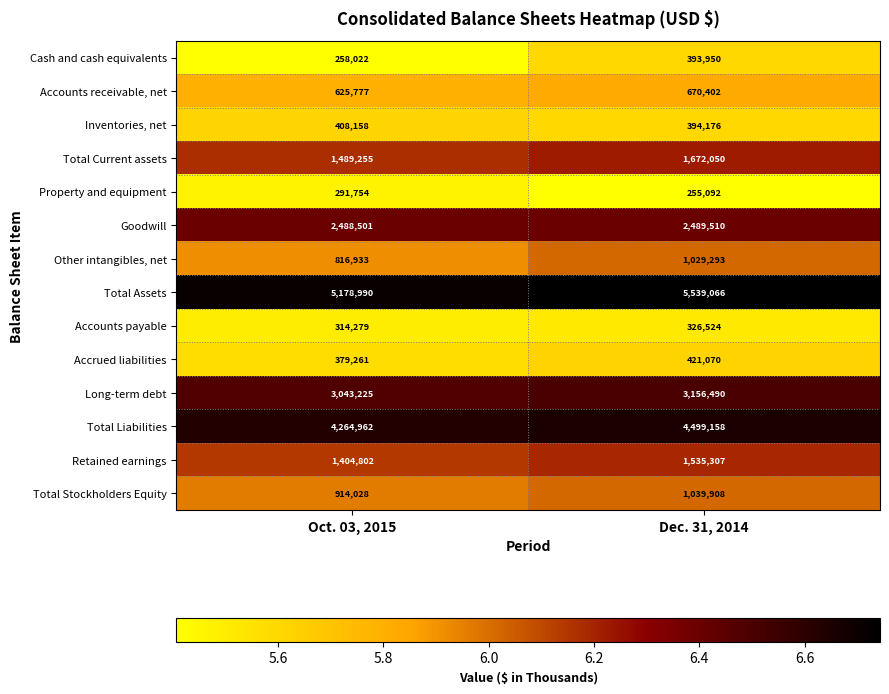

The Accounts payable series shows 422529 at Oct. 03, 2015. True or false?

False